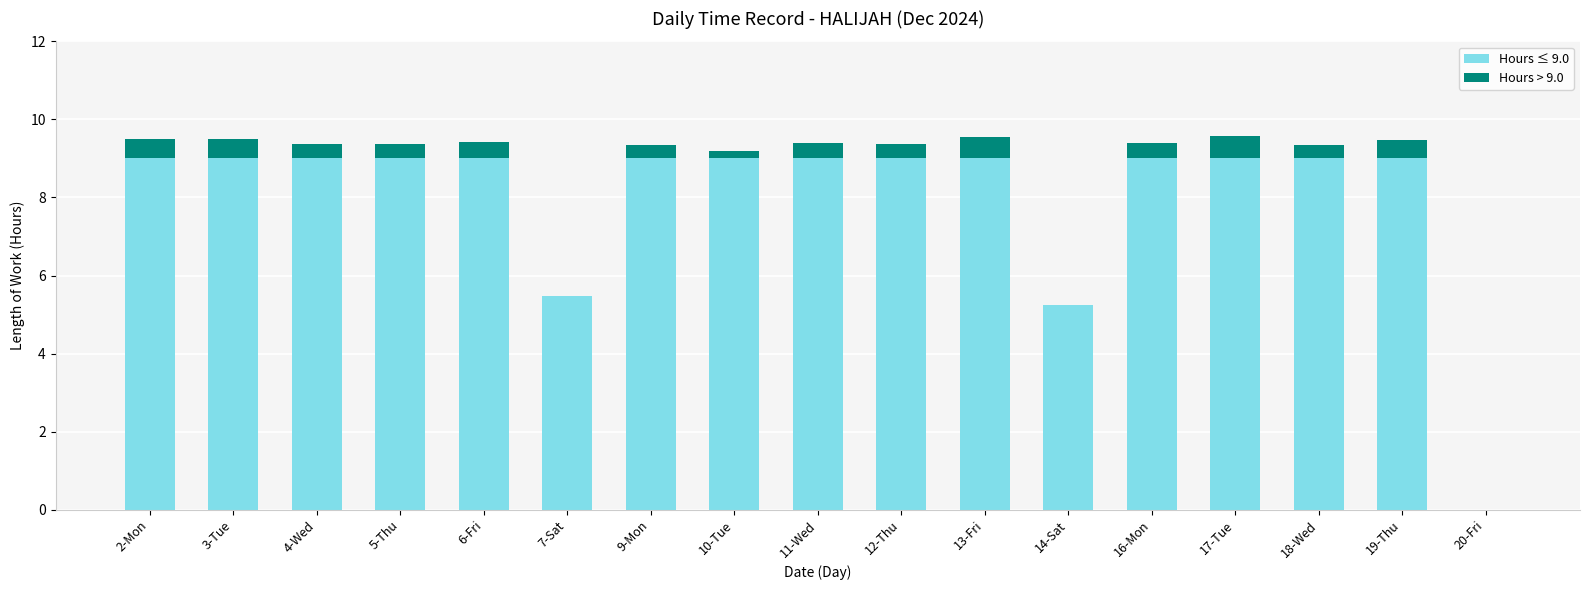

What is the highest value of the Hours ≤ 9.0 series?

9.0